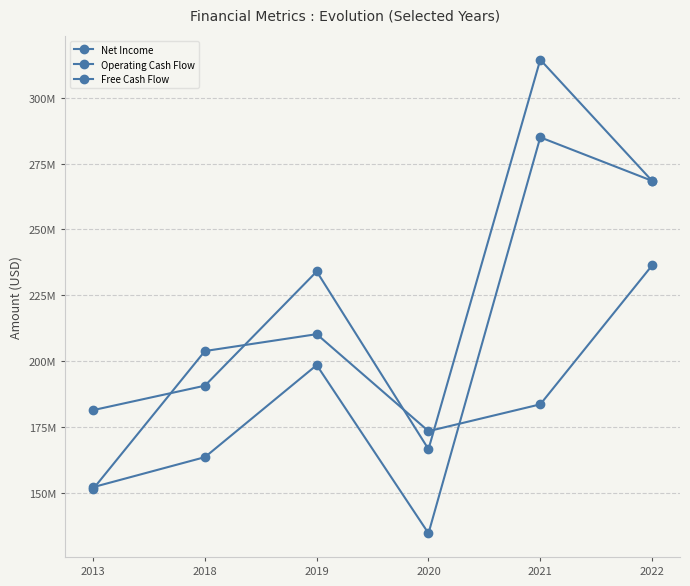

Is this an area chart (filled region under the line)?

No